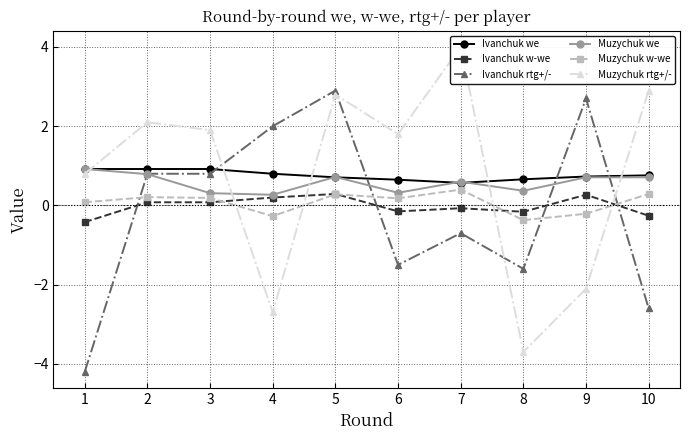

At which category is the sum across all series the highest?

5